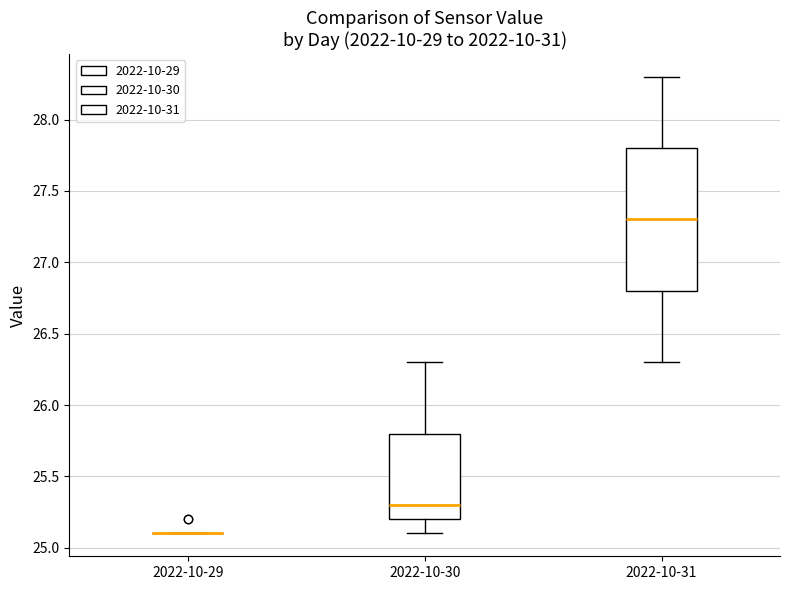

Reading left to right, transcribe this box plot: for each box, give where its median line is, the range the box spans, and where its two whiskers end, as read against the y-axis. The values are not printed on the chart, so give them approximately, as read against the axis.

2022-10-29: box collapsed to a line at 25.1, whiskers 25.1 to 25.1
2022-10-30: median 25.3, box 25.2 to 25.8, whiskers 25.1 to 26.3
2022-10-31: median 27.3, box 26.8 to 27.8, whiskers 26.3 to 28.3